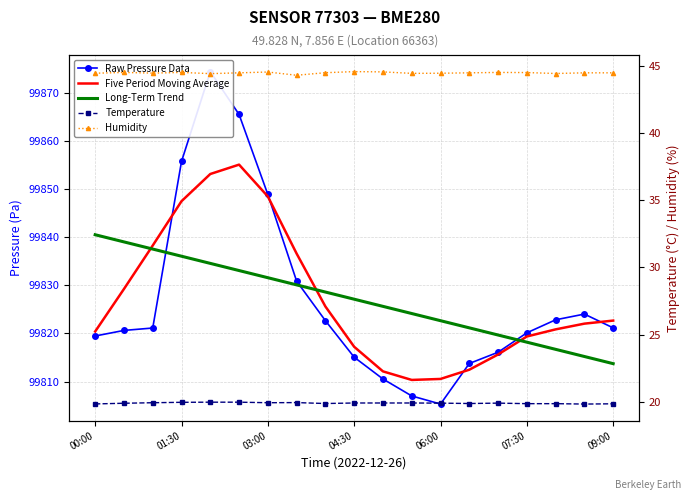

The Temperature series shows 19.9 at 7. True or false?

True